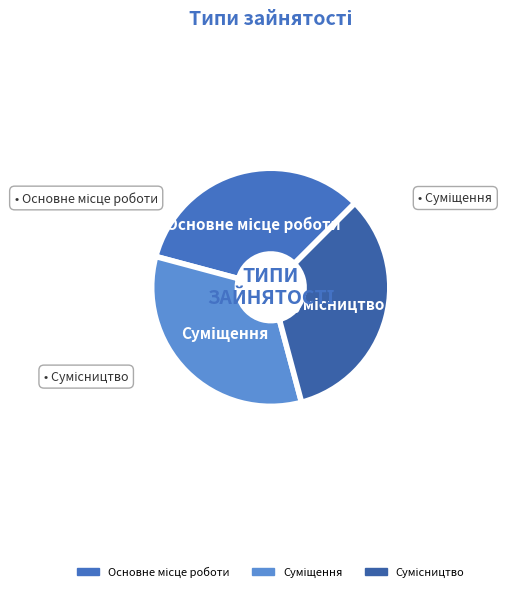

Is there a majority slice in this chart?

No